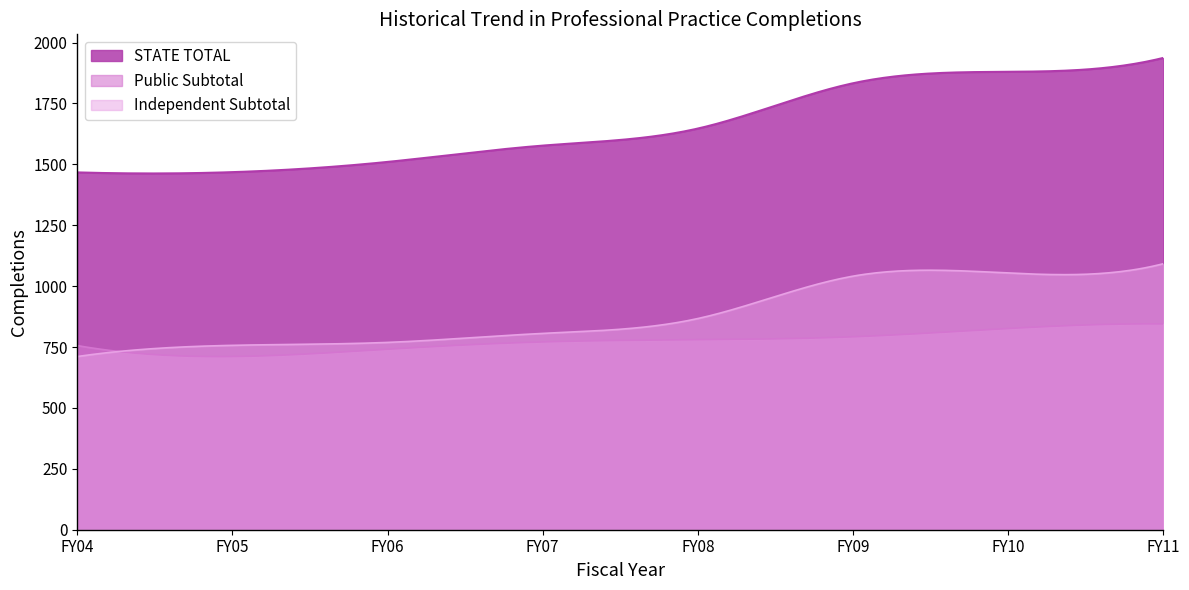

True or false: STATE TOTAL and Independent Subtotal intersect in this chart.

False